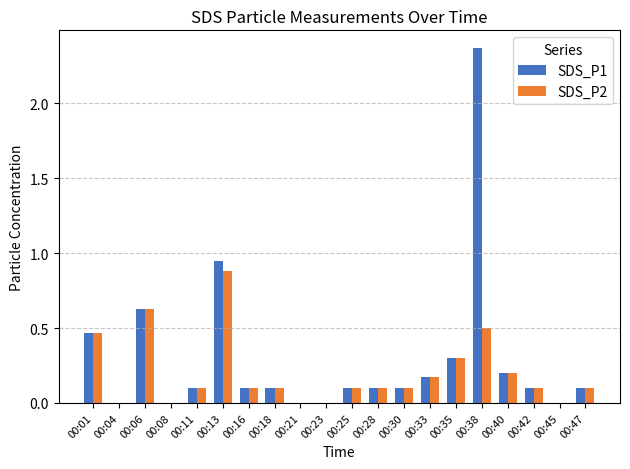

Is it true that SDS_P2 equals 0.0 at 00:23?

True